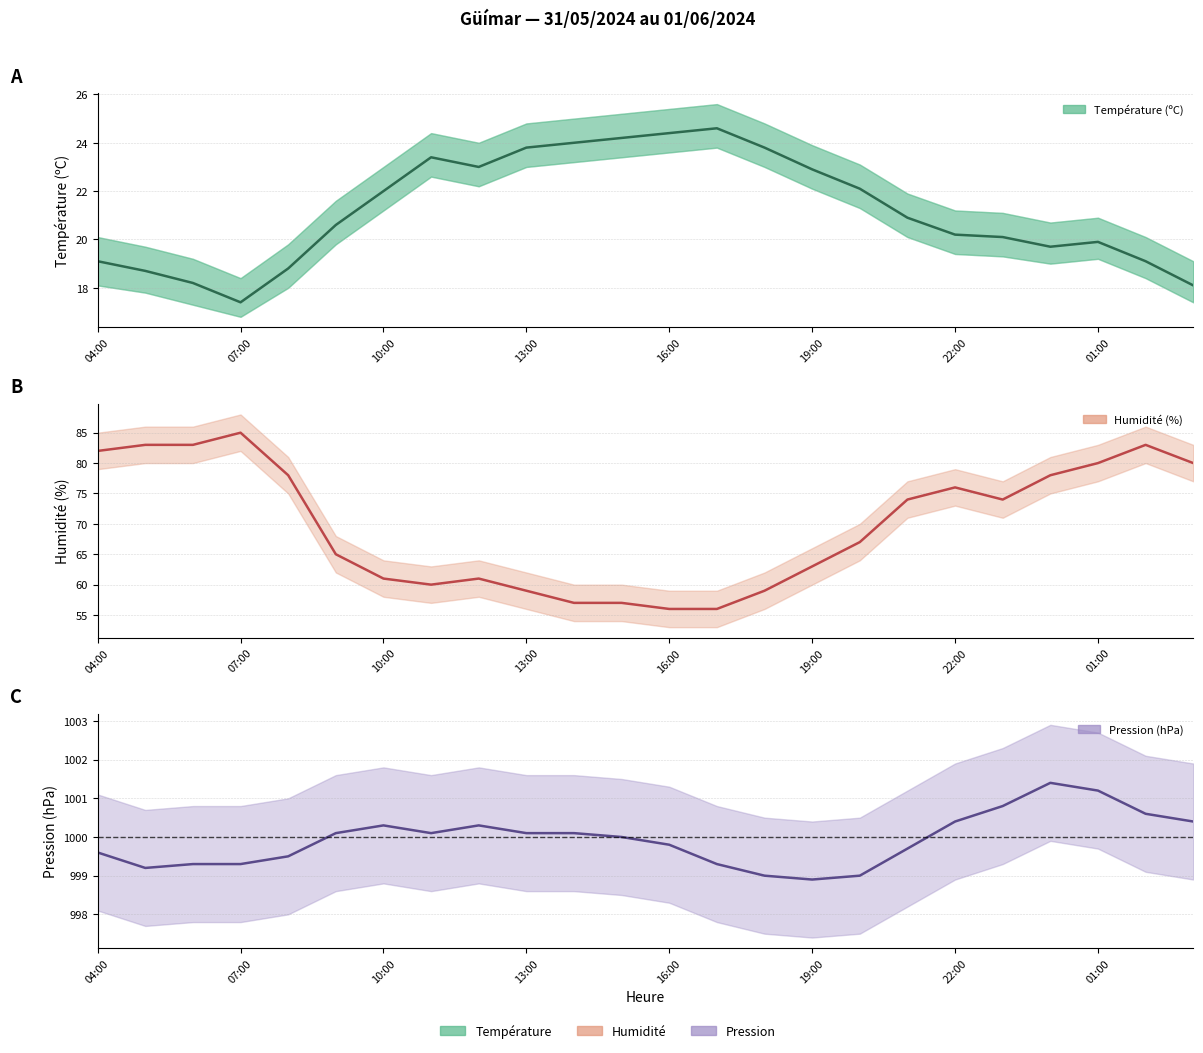

Where does the Température (ºC) series first go above 20?

09:00